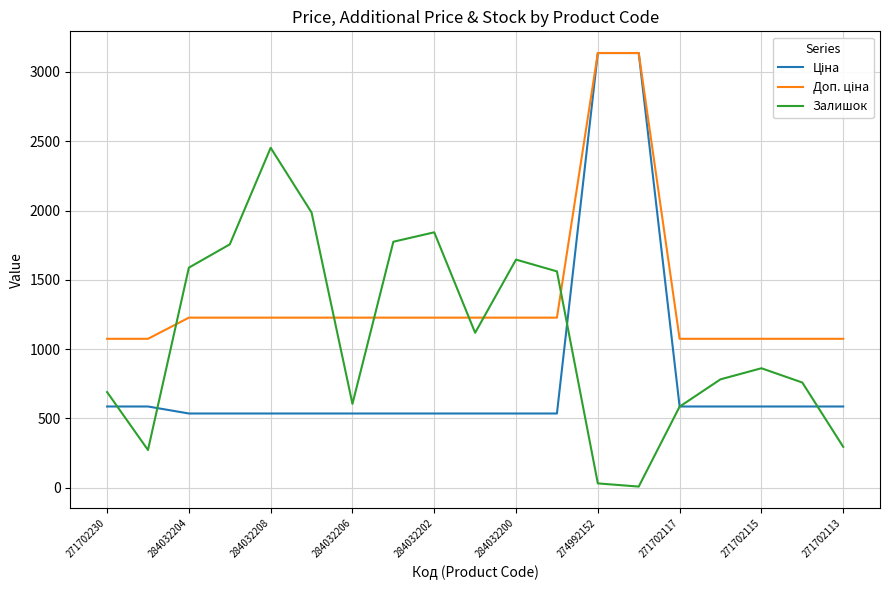

True or false: Залишок has more than 1 points higher than both neighbors.

True